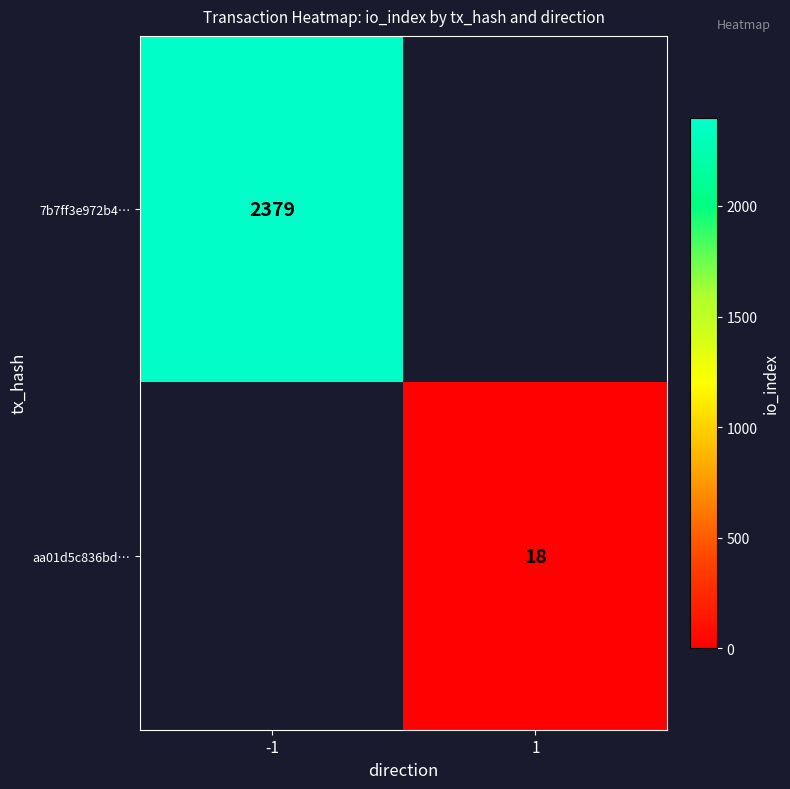

How many series are shown in this chart?

2